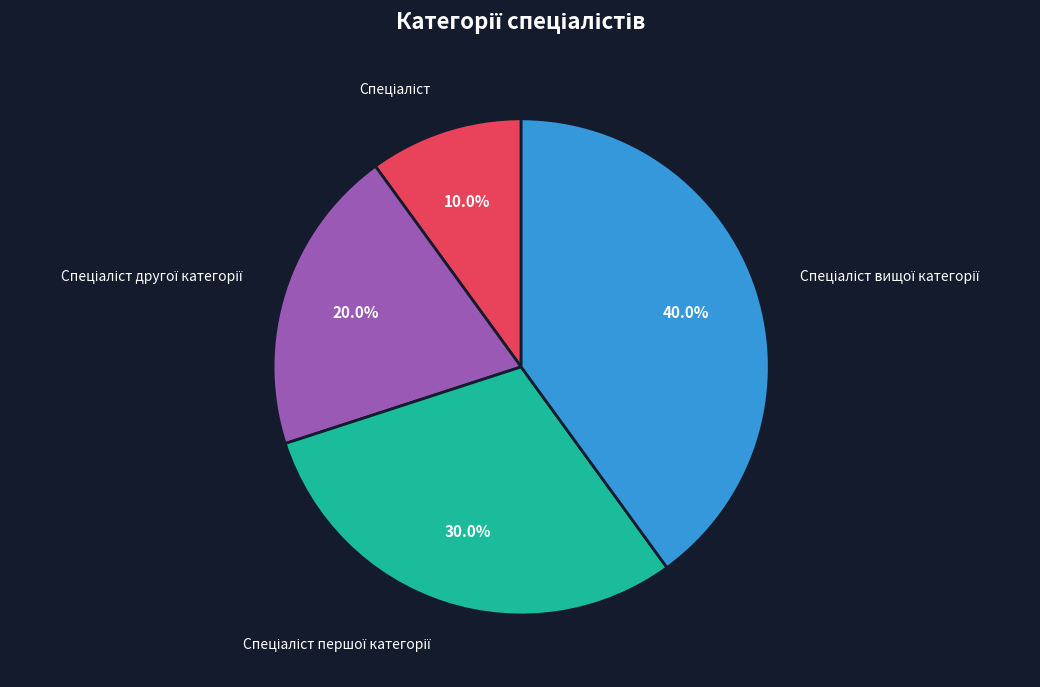

Is there any slice that represents more than half of the pie?

No